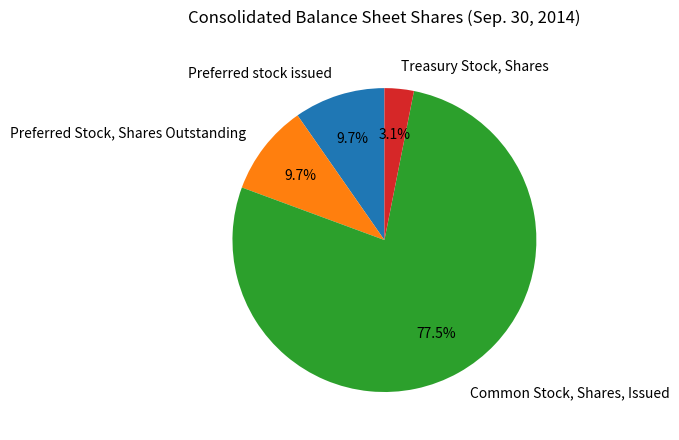

Which slice is the smallest?

Treasury Stock, Shares